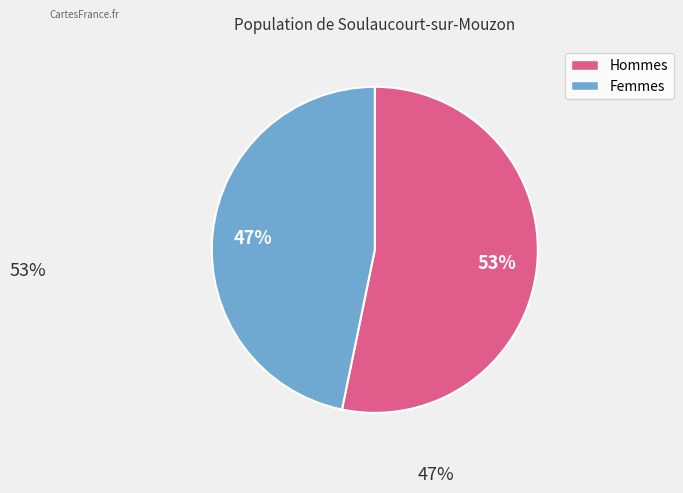

To the nearest percent, what is the average slice percentage?

50%